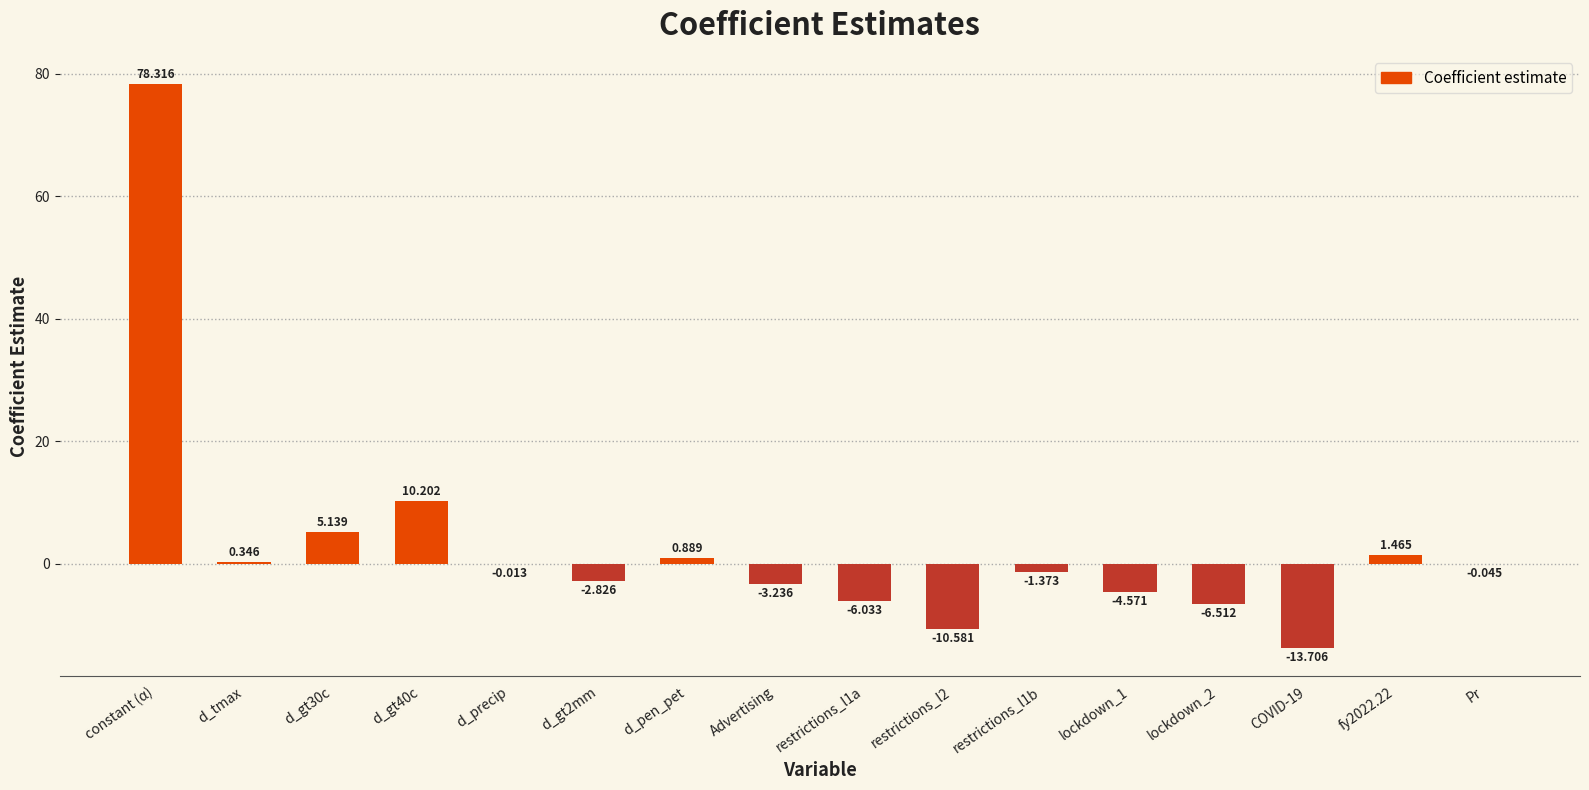

Between restrictions_l1a and restrictions_l1b, which is larger?

restrictions_l1b